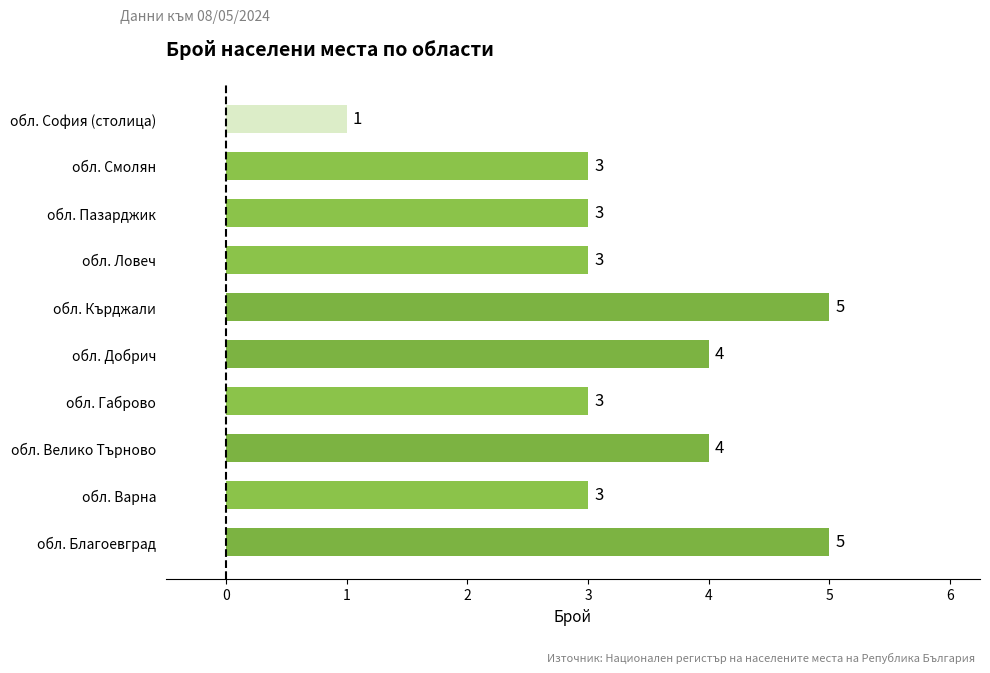

Between обл. Пазарджик and обл. Благоевград, which is larger?

обл. Благоевград